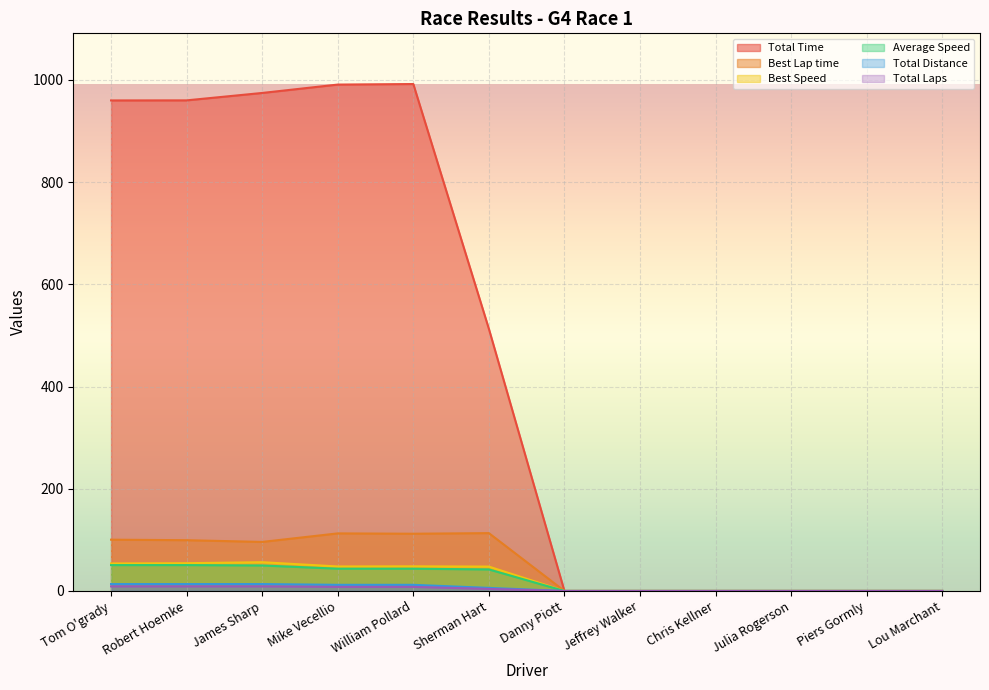

Rank the series by their maximum value, from lowest to highest.

Total Laps, Total Distance, Average Speed, Best Speed, Best Lap time, Total Time